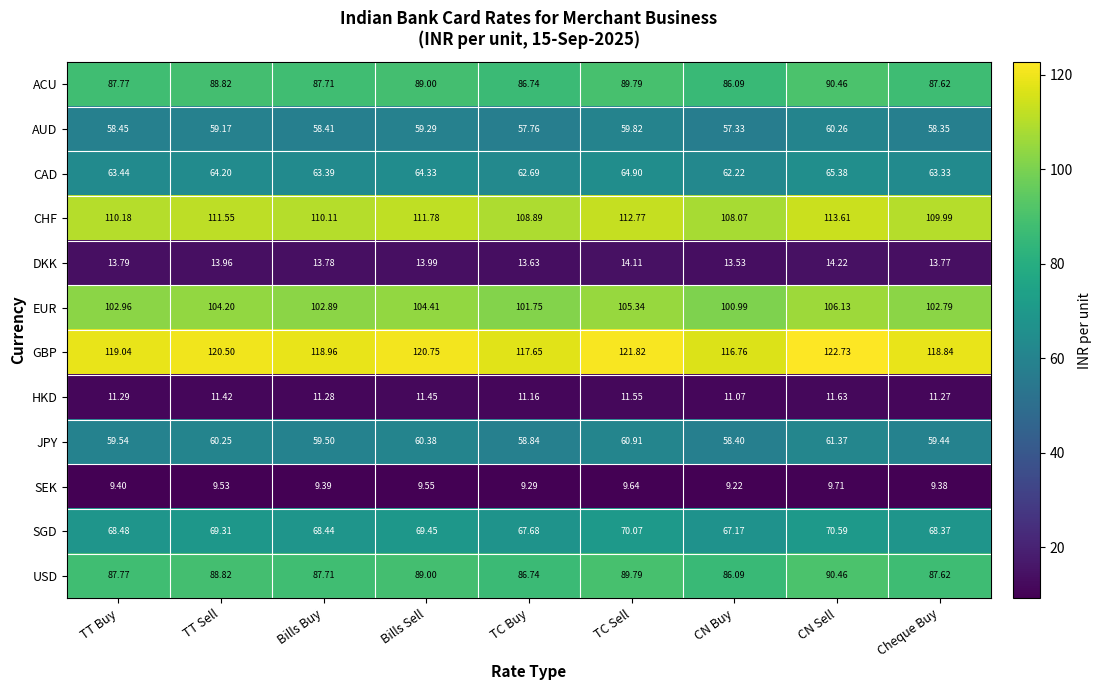

Rank the categories by CAD value from highest to lowest.

CN Sell, TC Sell, Bills Sell, TT Sell, TT Buy, Bills Buy, Cheque Buy, TC Buy, CN Buy